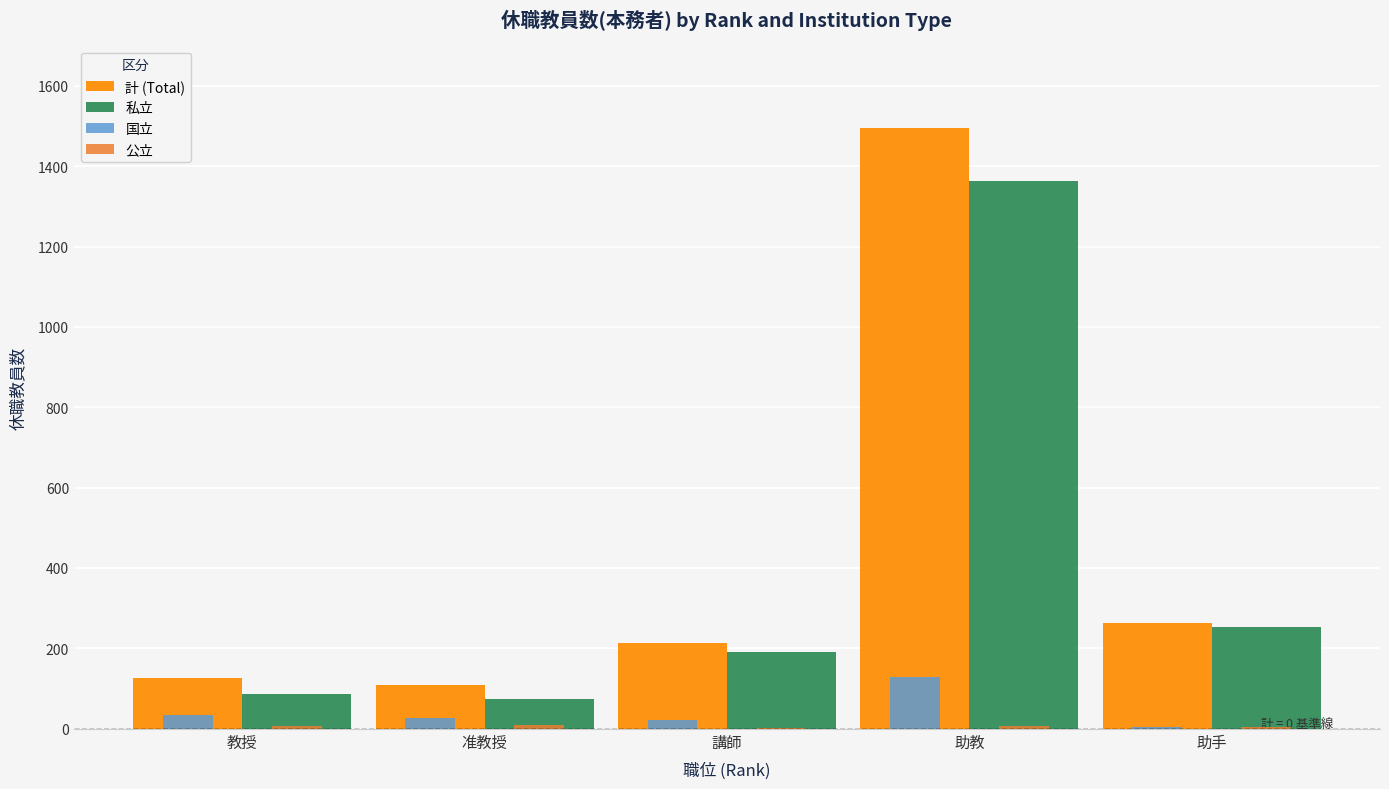

At which category is the sum across all series the highest?

助教